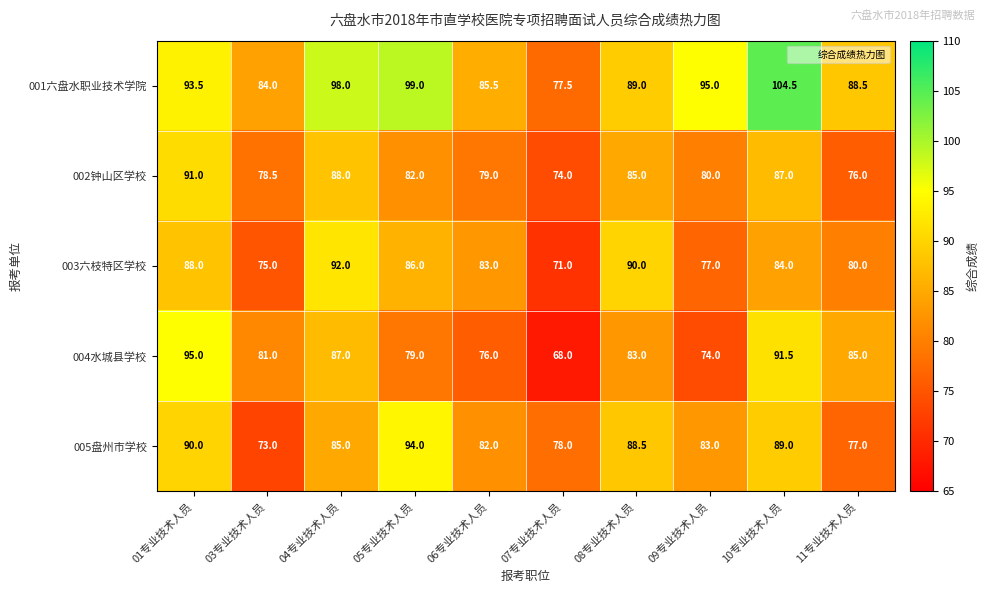

Between 04专业技术人员 and 09专业技术人员, which series saw the biggest shift?

003六枝特区学校